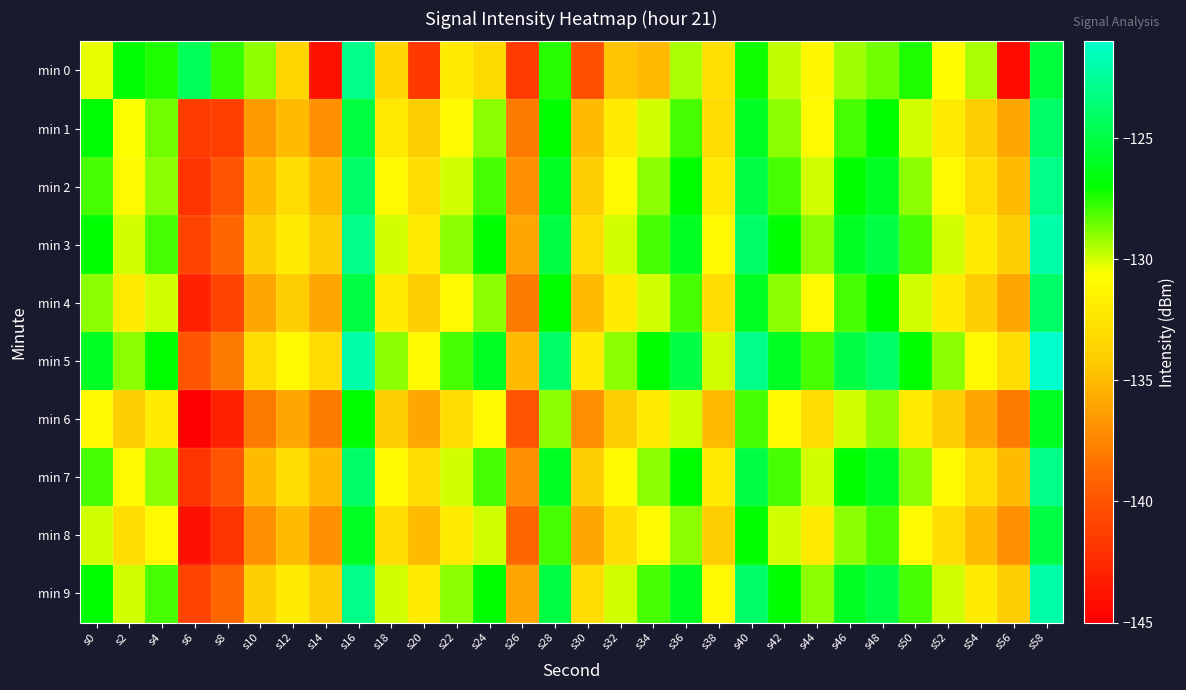

Reading right to left, what are all the values shown in this chart?

min 0: s58=-125.2	s56=-144.3	s54=-129.4	s52=-130.8	s50=-127.4	s48=-128.6	s46=-129.2	s44=-131.2	s42=-129.7	s40=-127.2	s38=-132.8	s36=-129.4	s34=-135.0	s32=-134.6	s30=-140.3	s28=-127.5	s26=-141.5	s24=-133.2	s22=-132.0	s20=-141.6	s18=-133.5	s16=-123.0	s14=-143.9	s12=-133.5	s10=-129.0	s8=-127.7	s6=-124.4	s4=-127.4	s2=-126.9	s0=-130.3
min 1: s58=-124.0	s56=-136.0	s54=-134.0	s52=-132.0	s50=-130.0	s48=-127.0	s46=-128.0	s44=-131.0	s42=-129.0	s40=-126.0	s38=-133.0	s36=-128.0	s34=-130.0	s32=-132.0	s30=-135.0	s28=-127.0	s26=-138.0	s24=-129.0	s22=-131.0	s20=-134.0	s18=-132.2	s16=-125.2	s14=-136.9	s12=-135.0	s10=-136.6	s8=-141.3	s6=-141.4	s4=-128.6	s2=-130.6	s0=-126.9
min 2: s58=-123.0	s56=-135.0	s54=-133.0	s52=-131.0	s50=-129.0	s48=-126.0	s46=-127.0	s44=-130.0	s42=-128.0	s40=-125.0	s38=-132.0	s36=-127.0	s34=-129.0	s32=-131.0	s30=-134.0	s28=-126.0	s26=-137.0	s24=-128.0	s22=-130.0	s20=-133.0	s18=-131.0	s16=-124.0	s14=-135.0	s12=-133.0	s10=-135.0	s8=-140.0	s6=-142.0	s4=-129.0	s2=-131.0	s0=-128.0
min 3: s58=-122.0	s56=-134.0	s54=-132.0	s52=-130.0	s50=-128.0	s48=-125.0	s46=-126.0	s44=-129.0	s42=-127.0	s40=-124.0	s38=-131.0	s36=-126.0	s34=-128.0	s32=-130.0	s30=-133.0	s28=-125.0	s26=-136.0	s24=-127.0	s22=-129.0	s20=-132.0	s18=-130.0	s16=-123.0	s14=-134.0	s12=-132.0	s10=-134.0	s8=-139.0	s6=-141.0	s4=-128.0	s2=-130.0	s0=-127.0
min 4: s58=-124.0	s56=-136.0	s54=-134.0	s52=-132.0	s50=-130.0	s48=-127.0	s46=-128.0	s44=-131.0	s42=-129.0	s40=-126.0	s38=-133.0	s36=-128.0	s34=-130.0	s32=-132.0	s30=-135.0	s28=-127.0	s26=-138.0	s24=-129.0	s22=-131.0	s20=-134.0	s18=-132.0	s16=-125.0	s14=-136.0	s12=-134.0	s10=-136.0	s8=-141.0	s6=-143.0	s4=-130.0	s2=-132.0	s0=-129.0
min 5: s58=-121.0	s56=-133.0	s54=-131.0	s52=-129.0	s50=-127.0	s48=-124.0	s46=-125.0	s44=-128.0	s42=-126.0	s40=-123.0	s38=-130.0	s36=-125.0	s34=-127.0	s32=-129.0	s30=-132.0	s28=-124.0	s26=-135.0	s24=-126.0	s22=-128.0	s20=-131.0	s18=-129.0	s16=-122.0	s14=-133.0	s12=-131.0	s10=-133.0	s8=-138.0	s6=-140.0	s4=-127.0	s2=-129.0	s0=-126.0
min 6: s58=-126.0	s56=-138.0	s54=-136.0	s52=-134.0	s50=-132.0	s48=-129.0	s46=-130.0	s44=-133.0	s42=-131.0	s40=-128.0	s38=-135.0	s36=-130.0	s34=-132.0	s32=-134.0	s30=-137.0	s28=-129.0	s26=-140.0	s24=-131.0	s22=-133.0	s20=-136.0	s18=-134.0	s16=-127.0	s14=-138.0	s12=-136.0	s10=-138.0	s8=-143.0	s6=-145.0	s4=-132.0	s2=-134.0	s0=-131.0
min 7: s58=-123.0	s56=-135.0	s54=-133.0	s52=-131.0	s50=-129.0	s48=-126.0	s46=-127.0	s44=-130.0	s42=-128.0	s40=-125.0	s38=-132.0	s36=-127.0	s34=-129.0	s32=-131.0	s30=-134.0	s28=-126.0	s26=-137.0	s24=-128.0	s22=-130.0	s20=-133.0	s18=-131.0	s16=-124.0	s14=-135.0	s12=-133.0	s10=-135.0	s8=-140.0	s6=-142.0	s4=-129.0	s2=-131.0	s0=-128.0
min 8: s58=-125.0	s56=-137.0	s54=-135.0	s52=-133.0	s50=-131.0	s48=-128.0	s46=-129.0	s44=-132.0	s42=-130.0	s40=-127.0	s38=-134.0	s36=-129.0	s34=-131.0	s32=-133.0	s30=-136.0	s28=-128.0	s26=-139.0	s24=-130.0	s22=-132.0	s20=-135.0	s18=-133.0	s16=-126.0	s14=-137.0	s12=-135.0	s10=-137.0	s8=-142.0	s6=-144.0	s4=-131.0	s2=-133.0	s0=-130.0
min 9: s58=-122.0	s56=-134.0	s54=-132.0	s52=-130.0	s50=-128.0	s48=-125.0	s46=-126.0	s44=-129.0	s42=-127.0	s40=-124.0	s38=-131.0	s36=-126.0	s34=-128.0	s32=-130.0	s30=-133.0	s28=-125.0	s26=-136.0	s24=-127.0	s22=-129.0	s20=-132.0	s18=-130.0	s16=-123.0	s14=-134.0	s12=-132.0	s10=-134.0	s8=-139.0	s6=-141.0	s4=-128.0	s2=-130.0	s0=-127.0